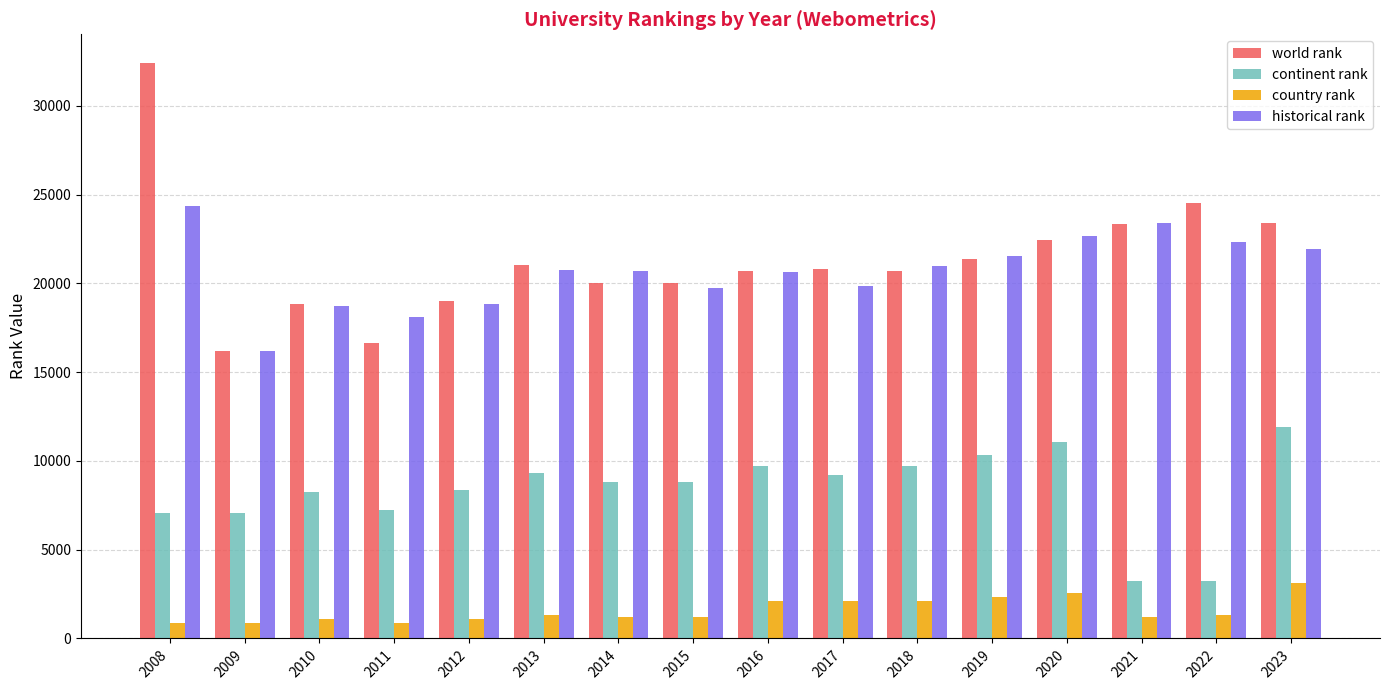

What is the average value of the world rank series?

21326.7